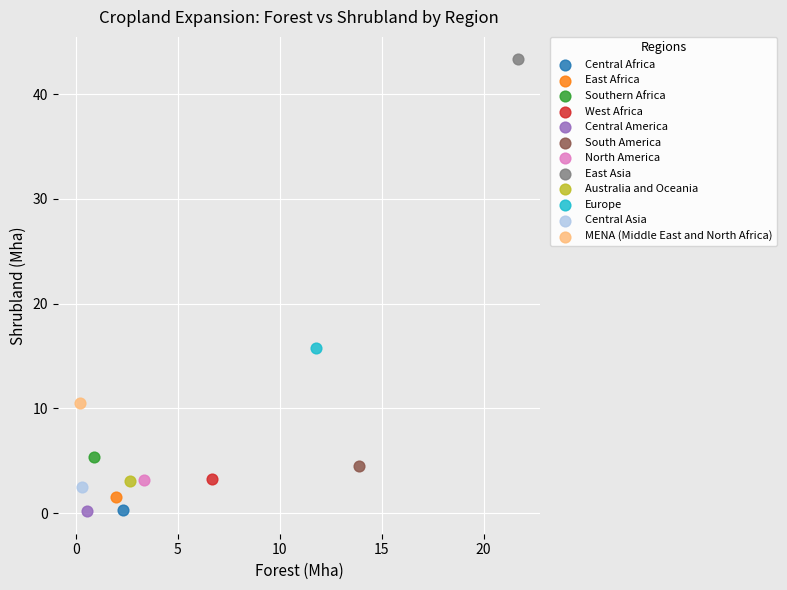

What are all the series names shown in the legend?

Central Africa, East Africa, Southern Africa, West Africa, Central America, South America, North America, East Asia, Australia and Oceania, Europe, Central Asia, MENA (Middle East and North Africa)